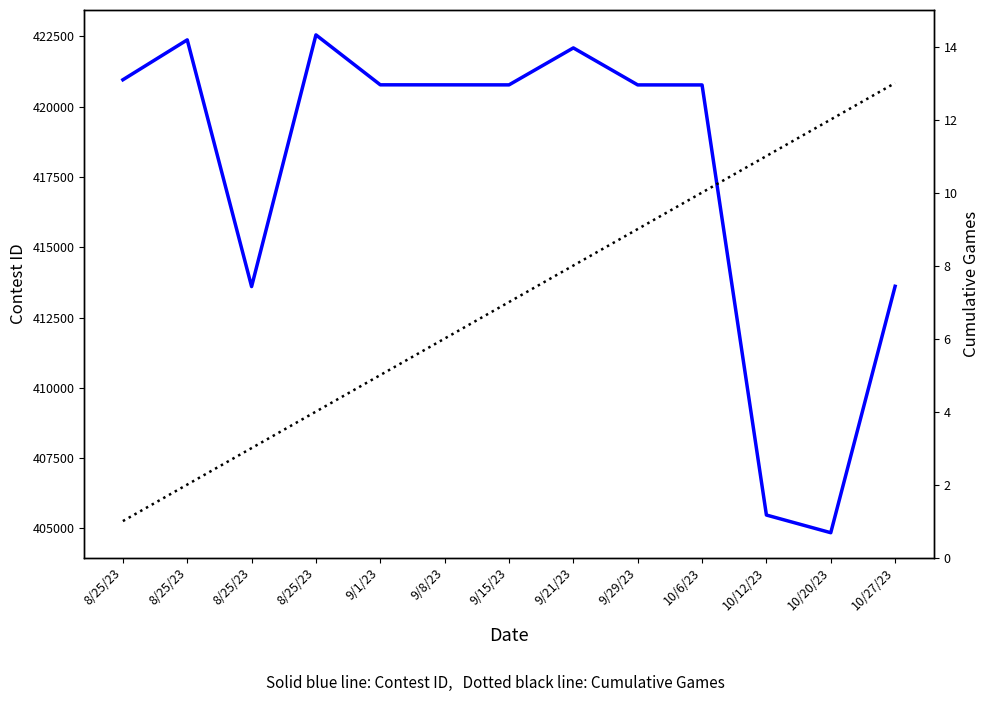

Read the Contest ID value at 9/1/23.

420780